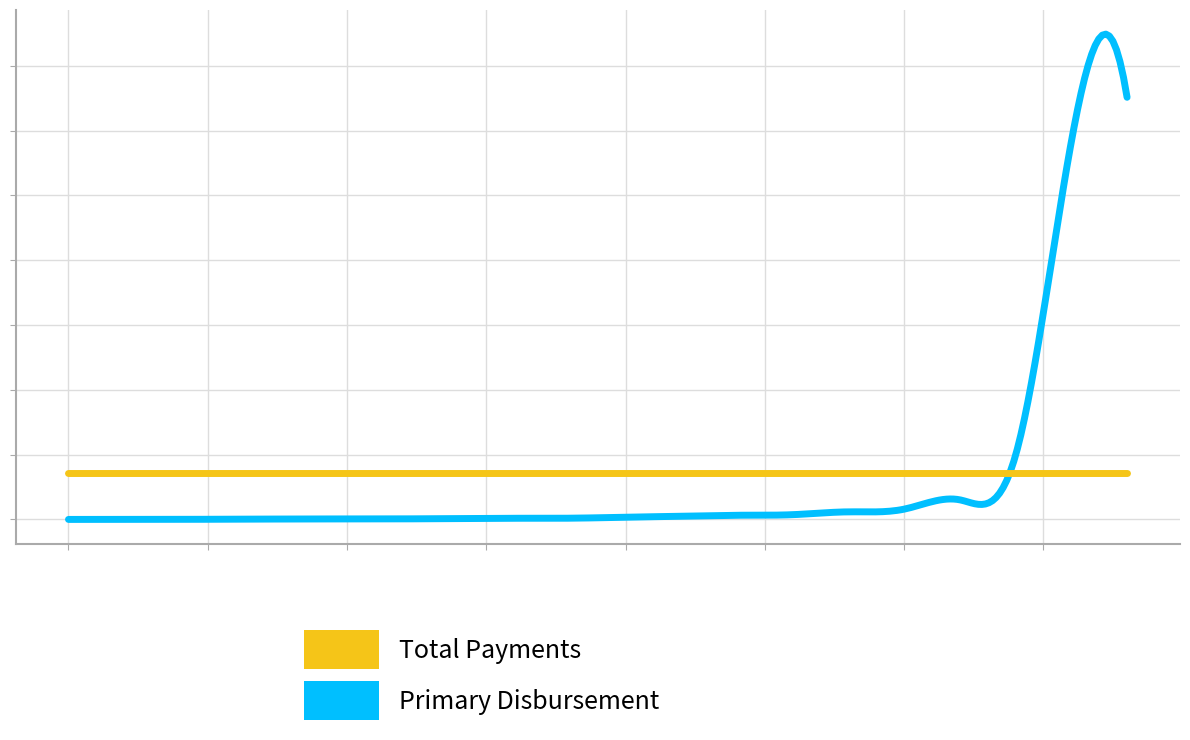

What are all the series names shown in the legend?

Total Payments, Primary Disbursement